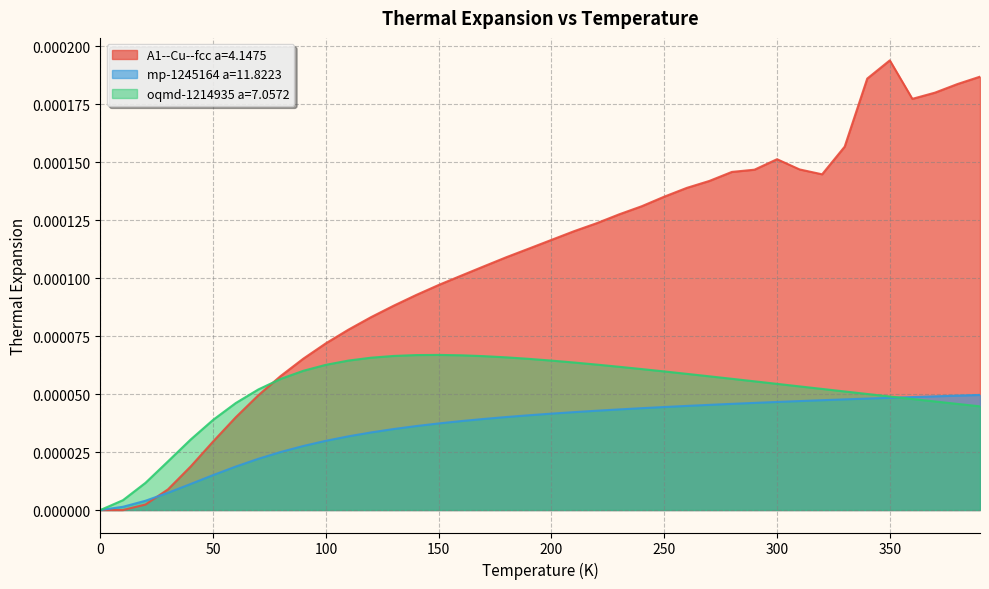

Does the chart have visible grid lines?

Yes